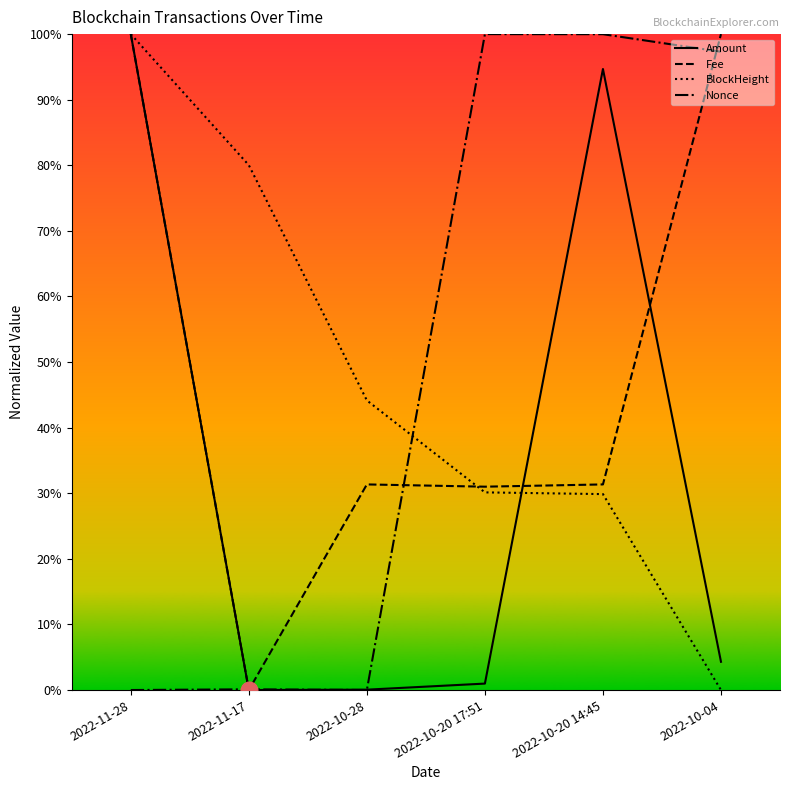

How many times do Nonce and BlockHeight cross each other?

1